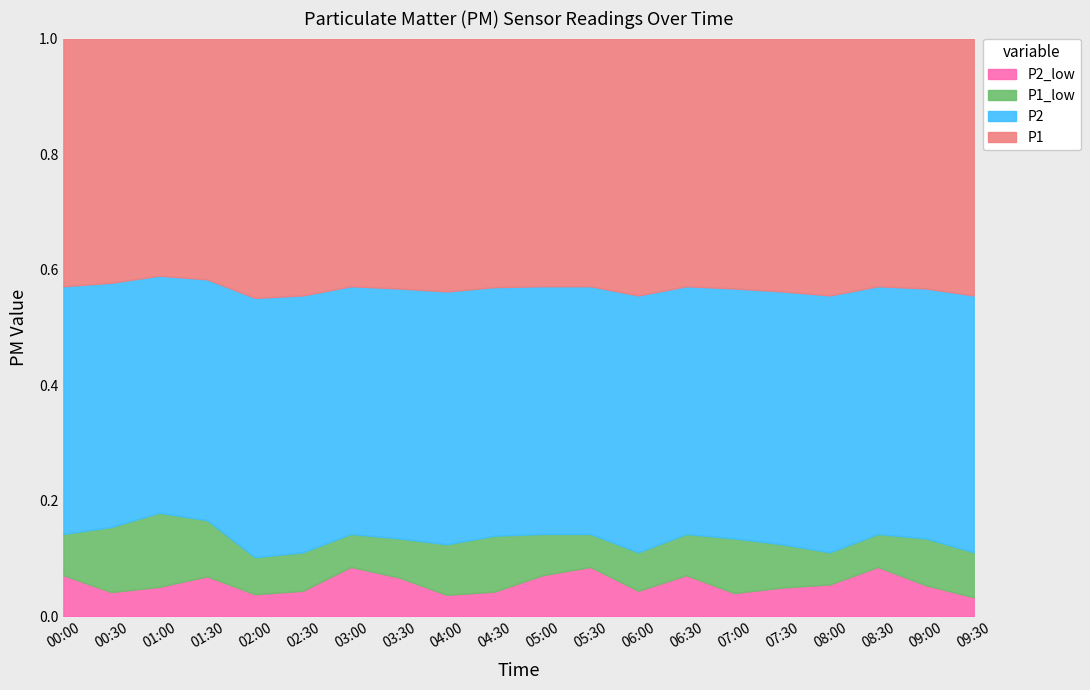

Which category has the highest value across all series?

02:30